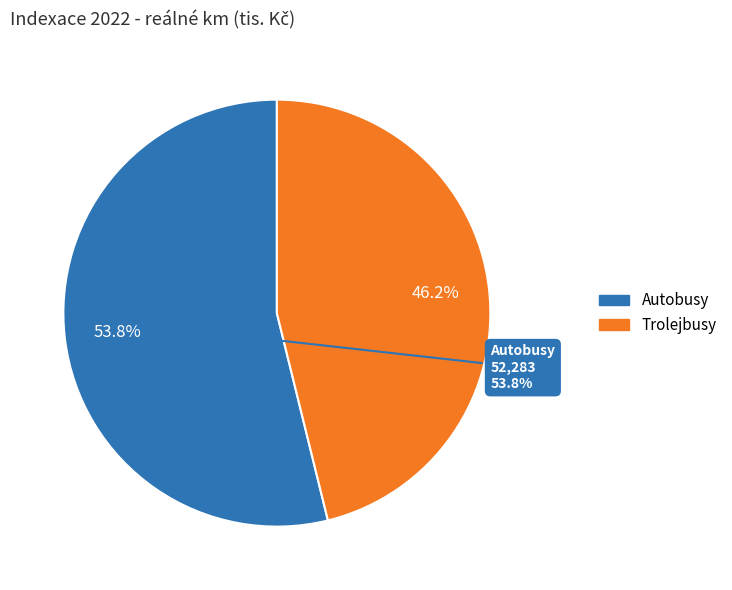

To the nearest percent, what portion does Autobusy represent?

54%